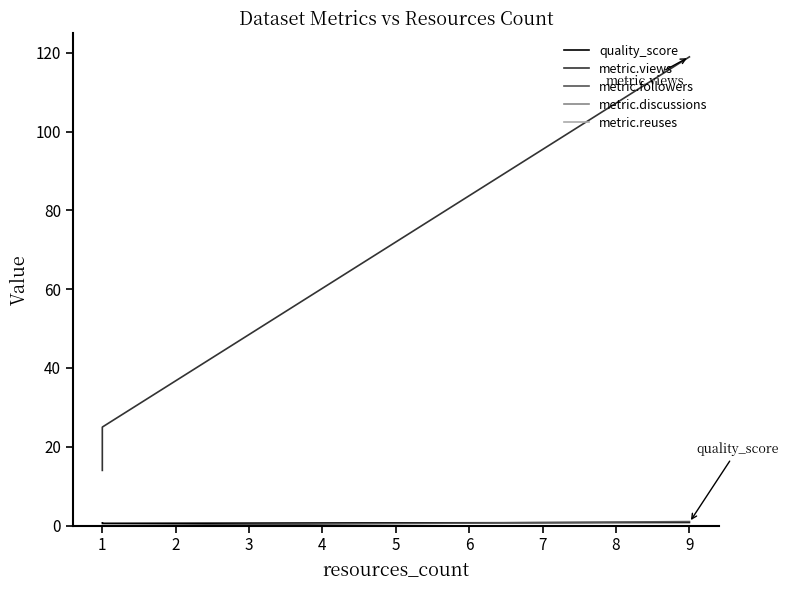

What is the difference between the second highest and minimum values in the quality_score series?

0.1